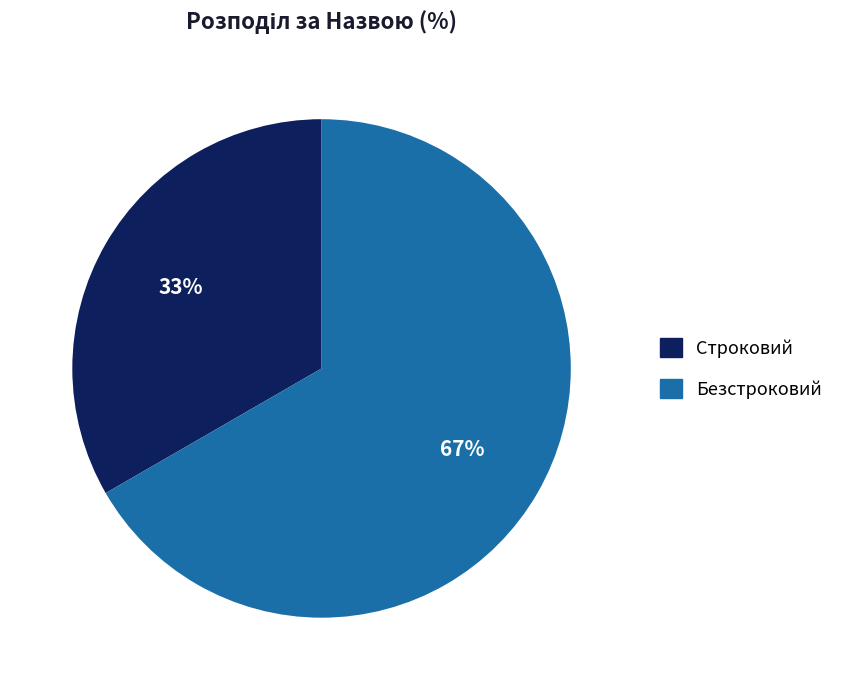

Which category accounts for the majority?

Безстроковий